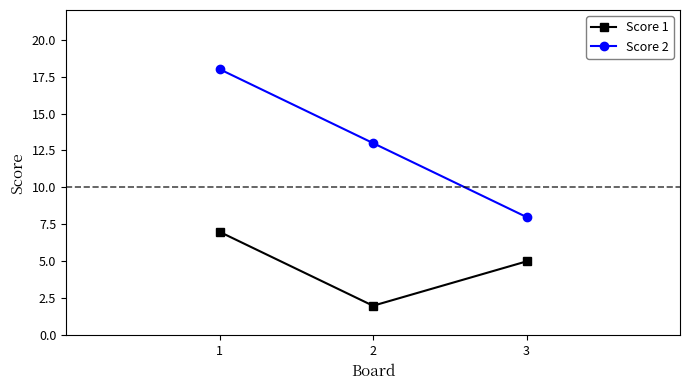

What is the value of the Score 1 point at the 3rd from the left?

5